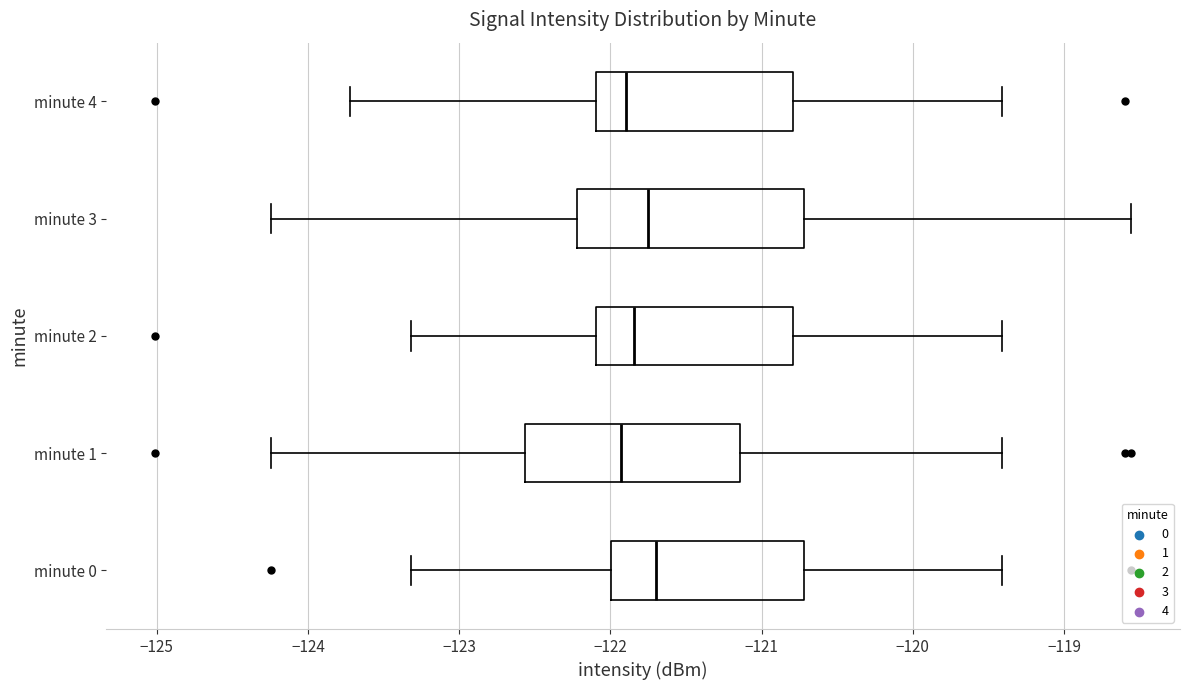

Reading bottom to top, read every box against the x-axis: the position of its median line, the range the box covers, and the ends of its whiskers. The values are not printed on the chart, so give them approximately, as read against the axis.

minute 0: median -121.7, box -122.0 to -120.7, whiskers -123.3 to -119.4
minute 1: median -121.9, box -122.6 to -121.1, whiskers -124.2 to -119.4
minute 2: median -121.8, box -122.1 to -120.8, whiskers -123.3 to -119.4
minute 3: median -121.7, box -122.2 to -120.7, whiskers -124.2 to -118.6
minute 4: median -121.9, box -122.1 to -120.8, whiskers -123.7 to -119.4